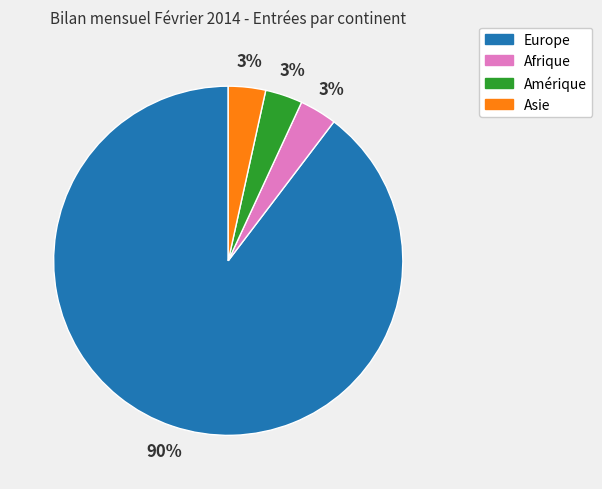

What percentage is the Afrique slice, to the nearest percent?

3%